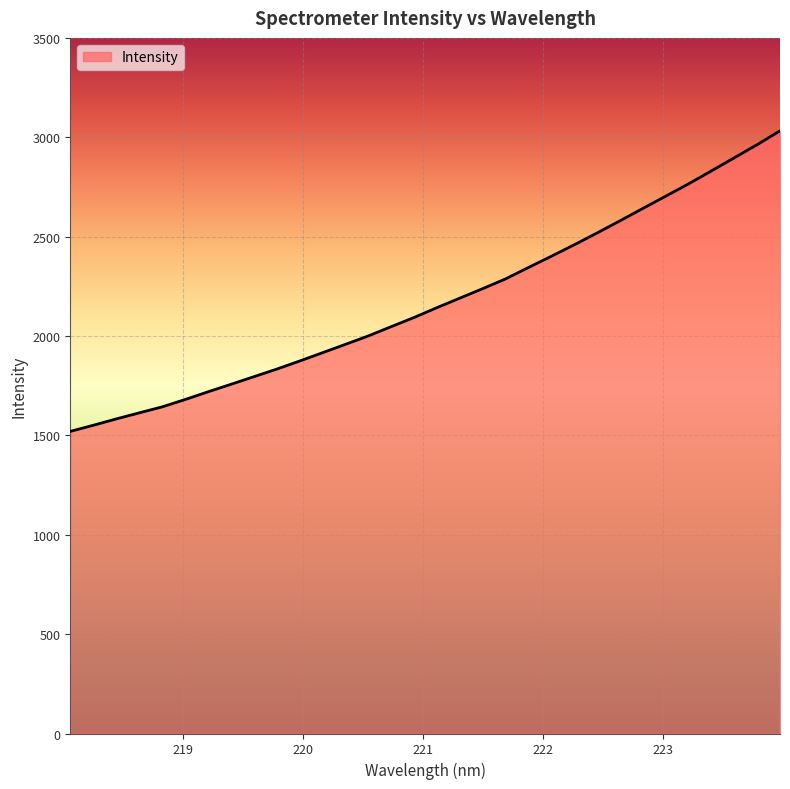

What is the difference between the maximum and minimum values?

1512.4